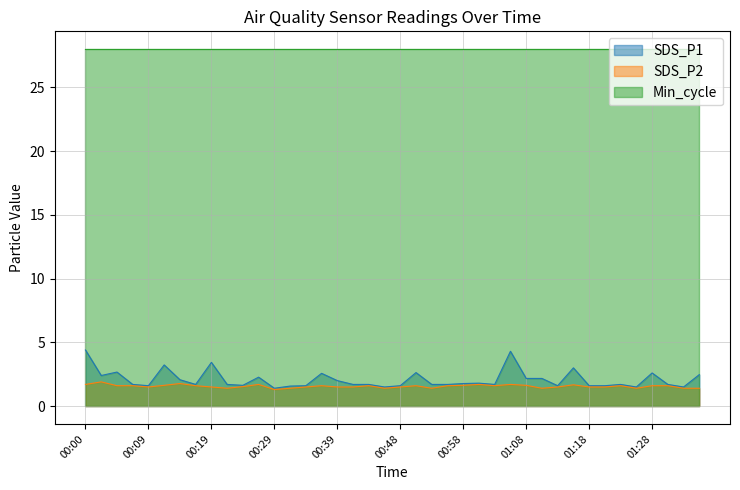

True or false: SDS_P1 and SDS_P2 cross at least once.

False